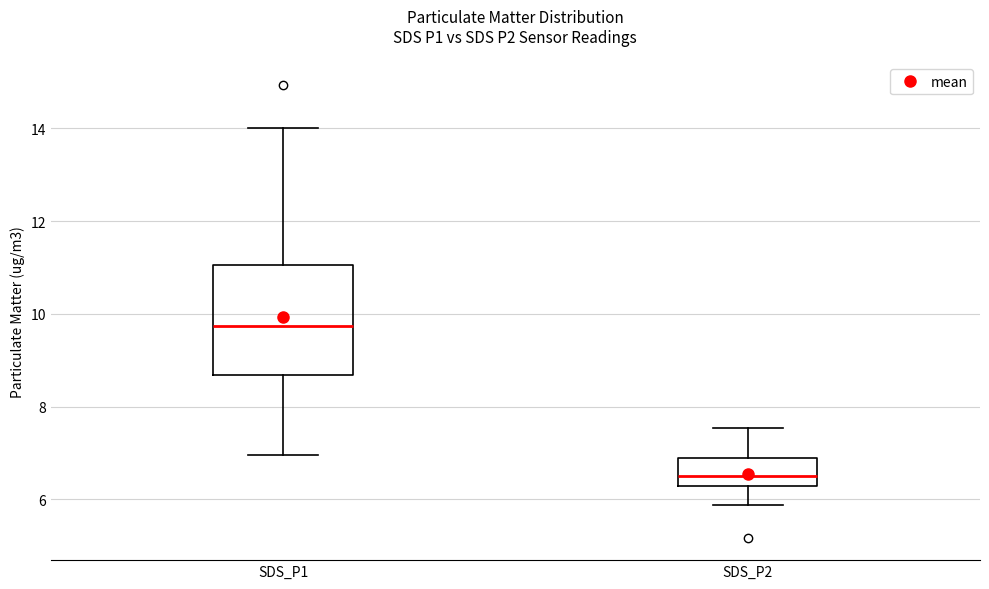

Reading left to right, transcribe this box plot: for each box, give where its median line is, the range the box spans, and where its two whiskers end, as read against the y-axis. The values are not printed on the chart, so give them approximately, as read against the axis.

SDS_P1: median 9.8, box 8.6 to 11.0, whiskers 7.0 to 14.0
SDS_P2: median 6.6, box 6.2 to 7.0, whiskers 5.8 to 7.6